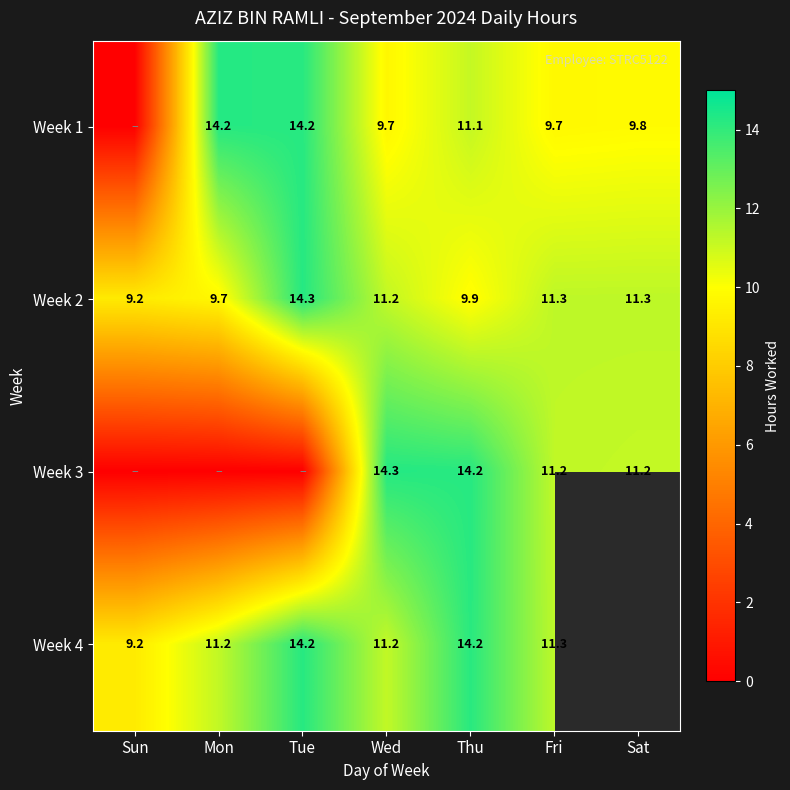

The value of Week 1 at Sat is 17.3. True or false?

False